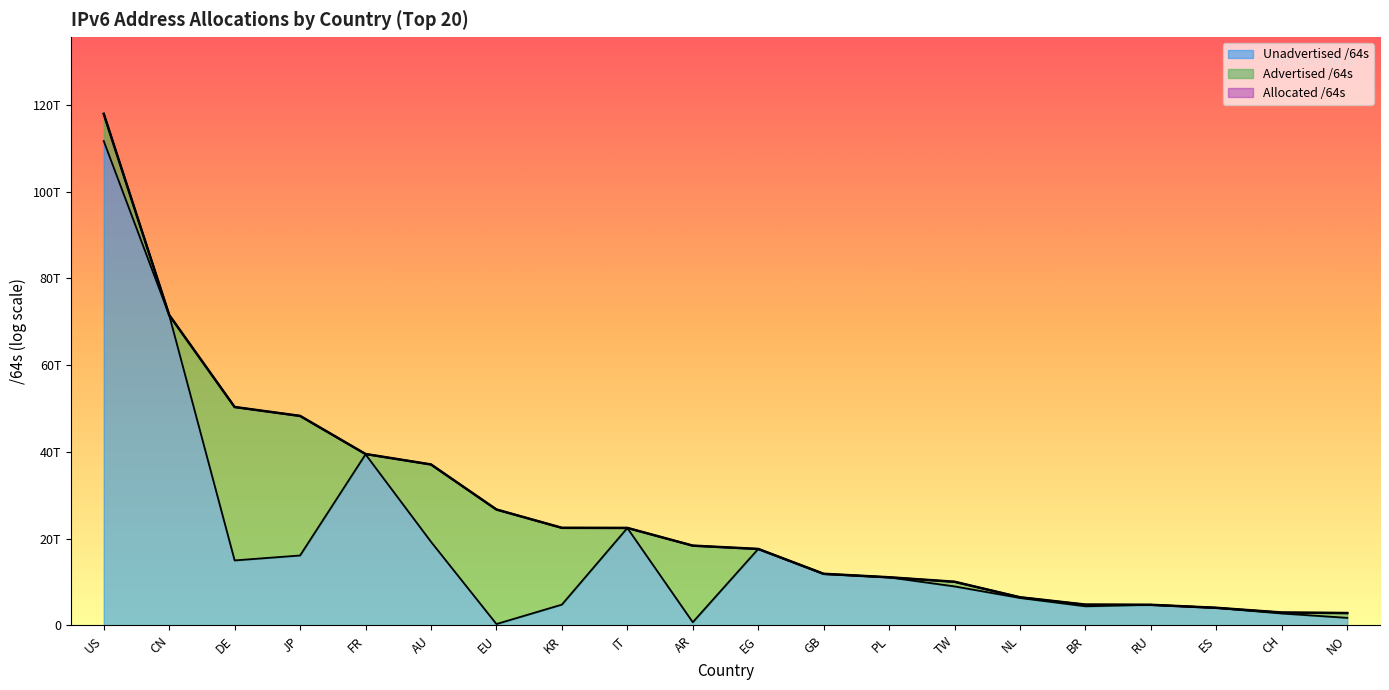

What is the sum of all Unadvertised /64s values?

374959237234690